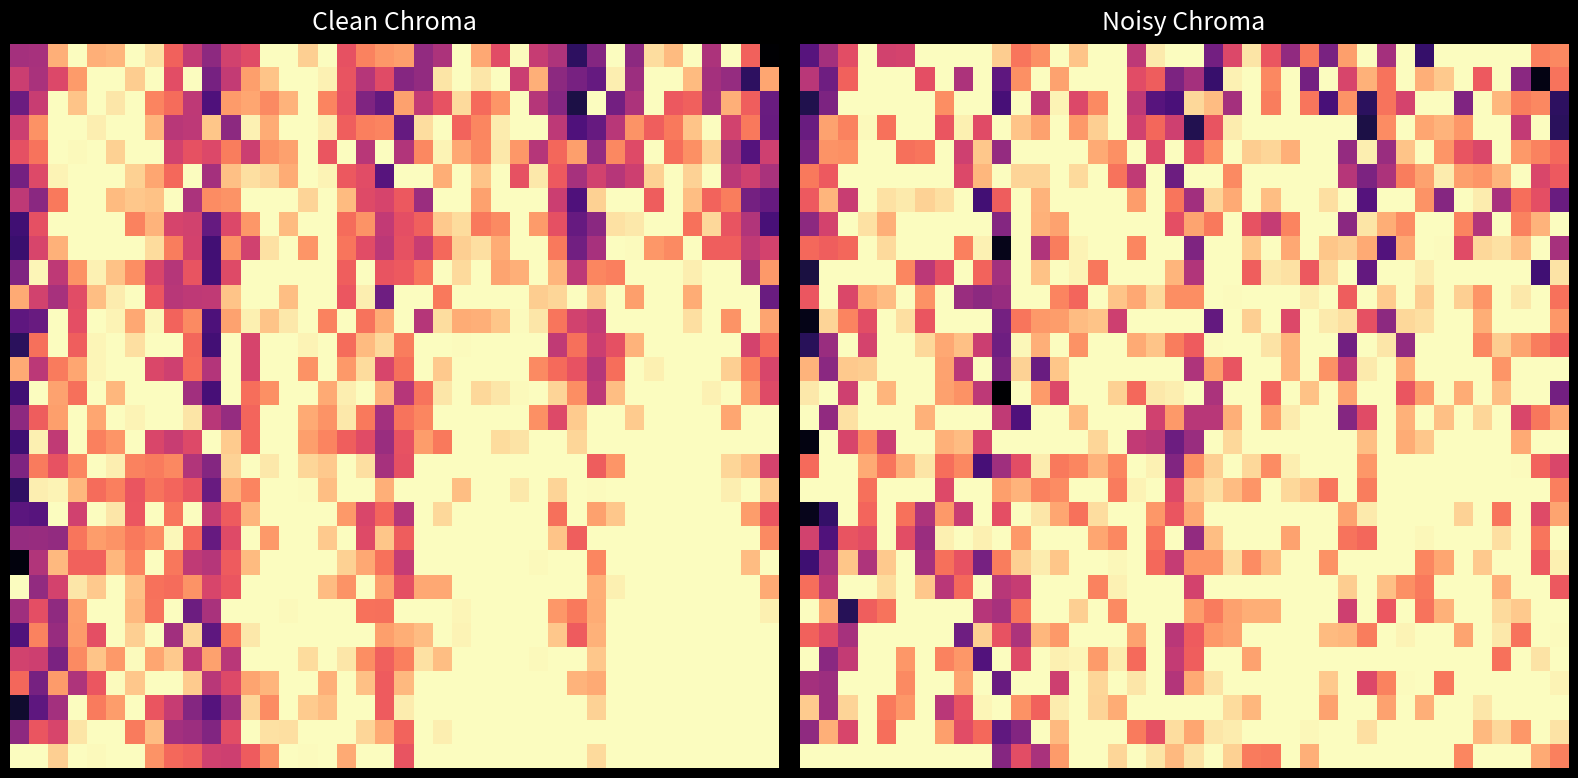

How many distinct data groups are displayed?

30